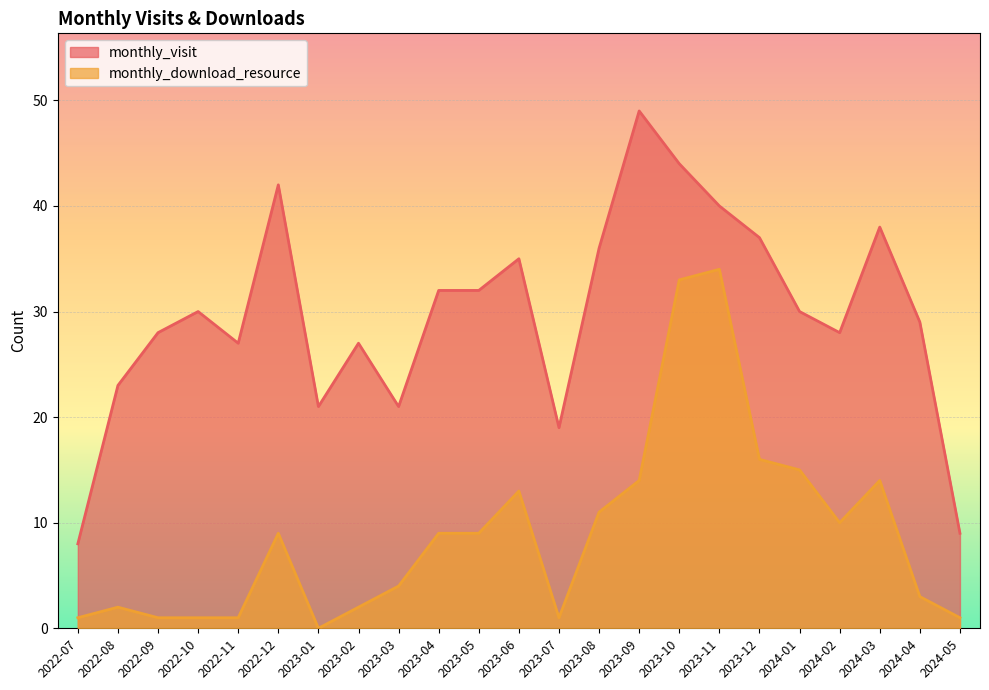

What is the label of the 6th point from the left?

2022-12